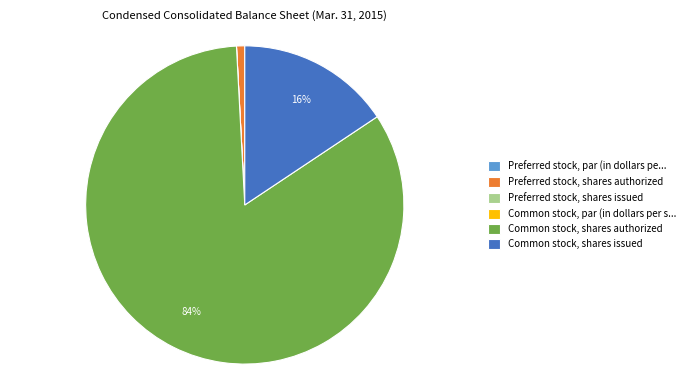

Is it true that Common stock, shares issued is 16% of the pie?

True